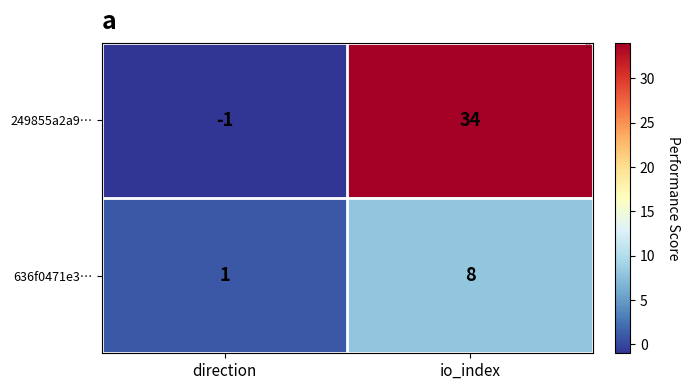

Rank the series at io_index from highest to lowest value.

249855a2a9…, 636f0471e3…